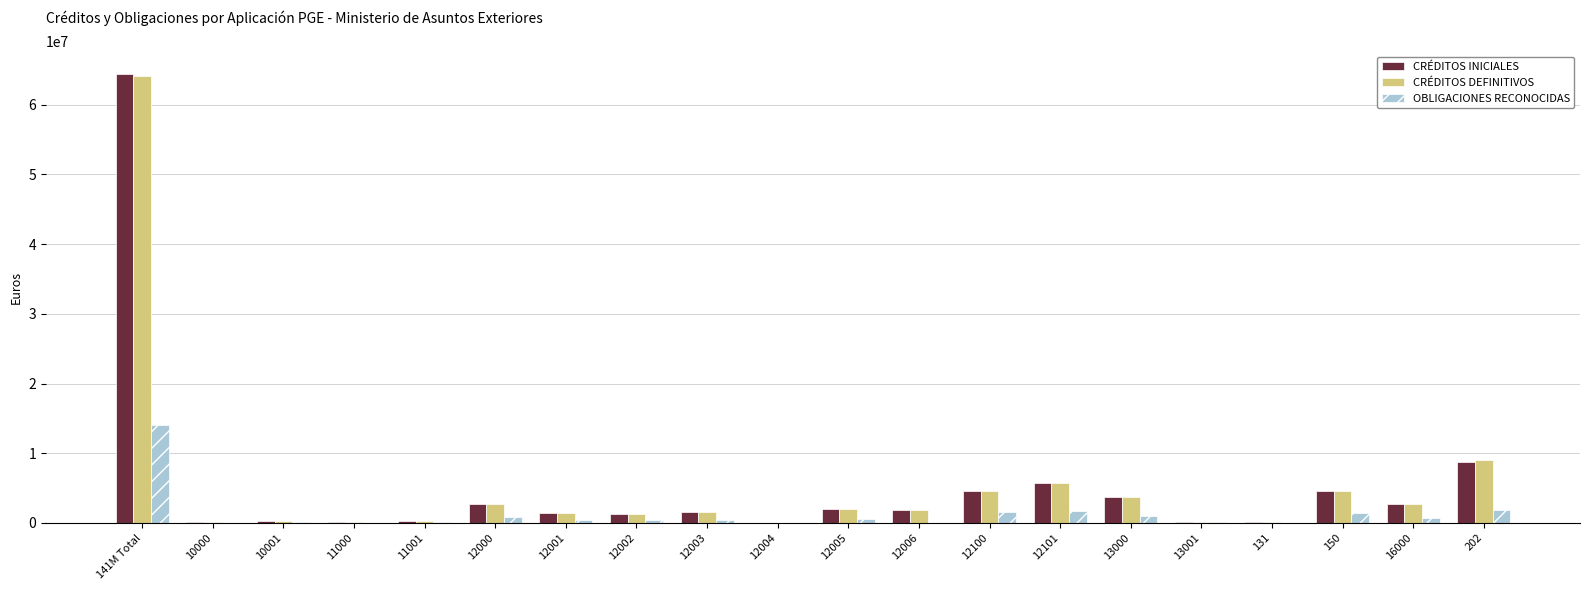

Which label corresponds to the largest value in the chart?

141M Total